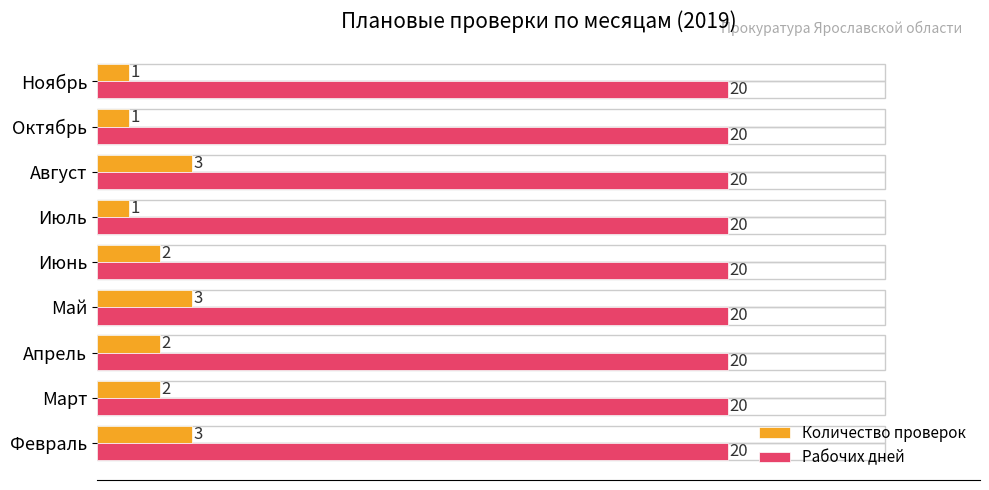

List the series in order of their peak value, highest first.

Рабочих дней, Количество проверок